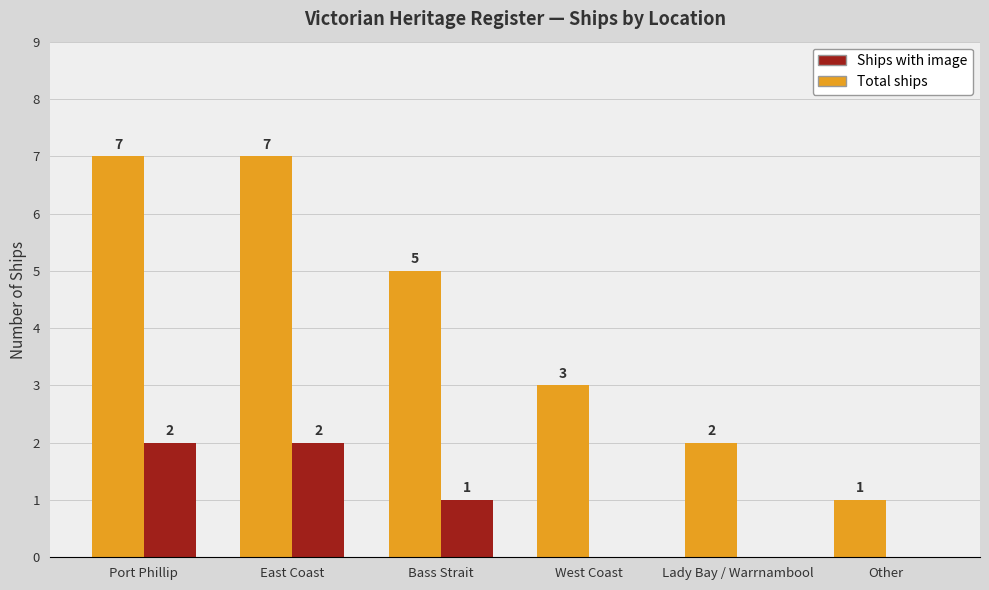

Where does the Ships with image series first go above 1?

Port Phillip